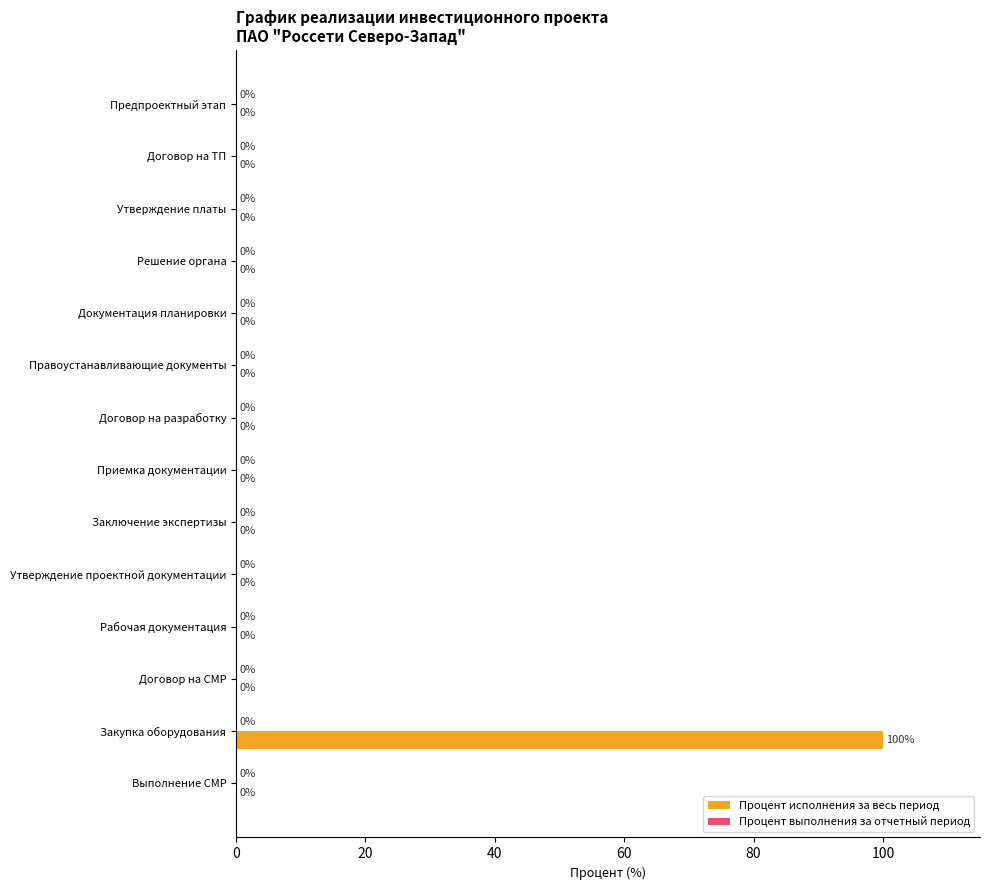

Which has a higher value, Решение органа or Закупка оборудования?

Закупка оборудования